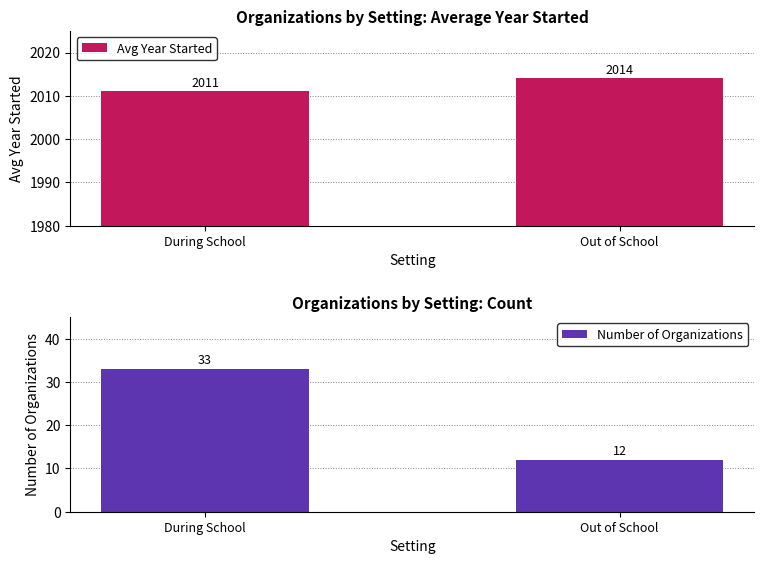

What is the difference between the maximum and minimum values in the Number of Organizations series?

21